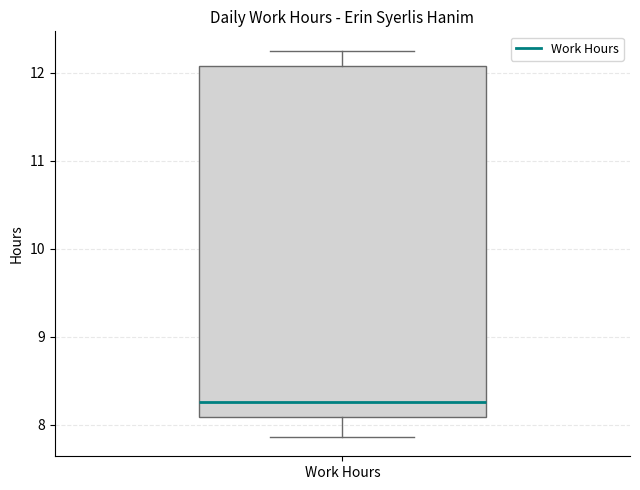

Where is the upper edge of the box for Work Hours on the y-axis? The values are not printed on the chart, so give them approximately, as read against the axis.

12.1